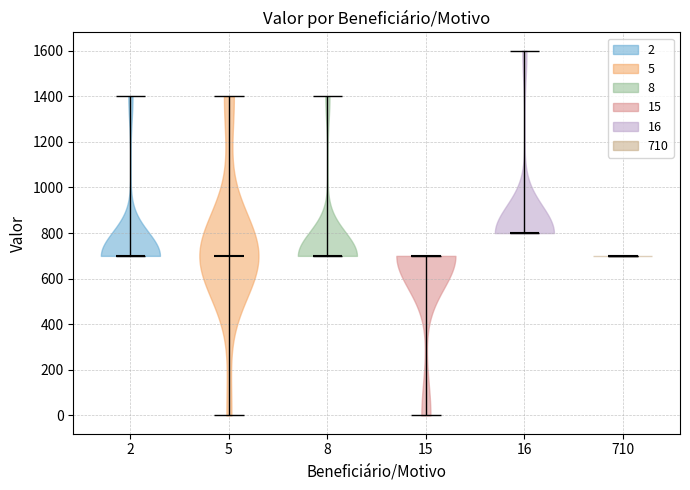

What is the highest point the violin at x = 8 reaches on the y-axis? The values are not printed on the chart, so give them approximately, as read against the axis.

1400